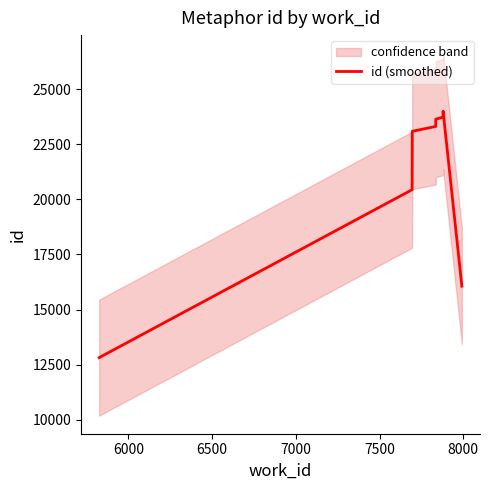

How many points are higher than both their immediate neighbors (excluding endpoints)?

1